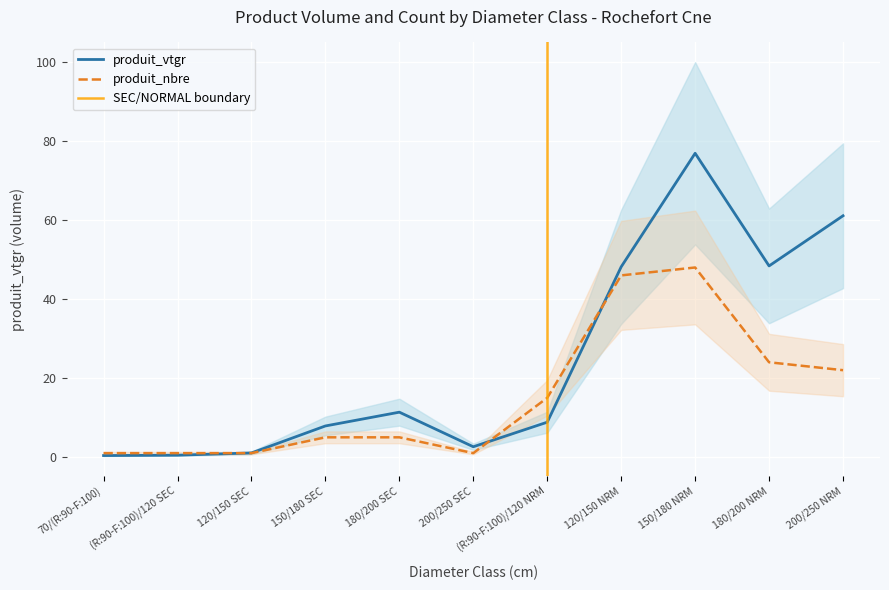

What is the total value across all series at 180/200?

16.4